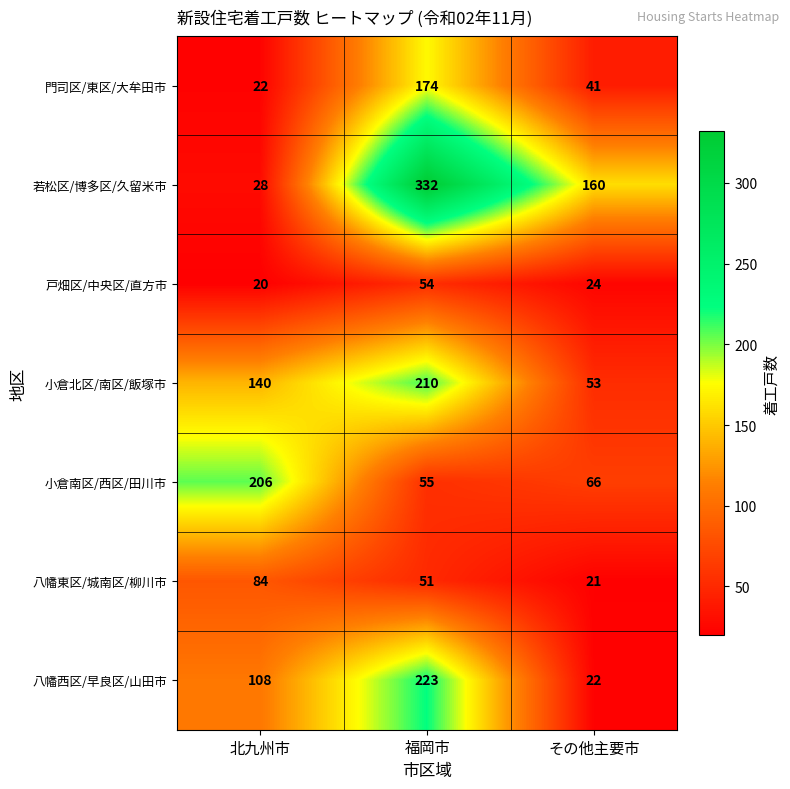

Count the 戸畑区/中央区/直方市 values in the range 20 to 54.

3